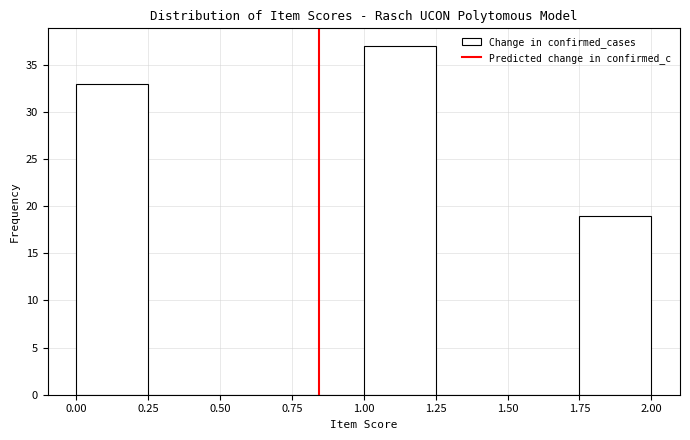

How tall is the bar that spans 0.00 to 0.25 on the x-axis? The values are not printed on the chart, so give them approximately, as read against the axis.

33